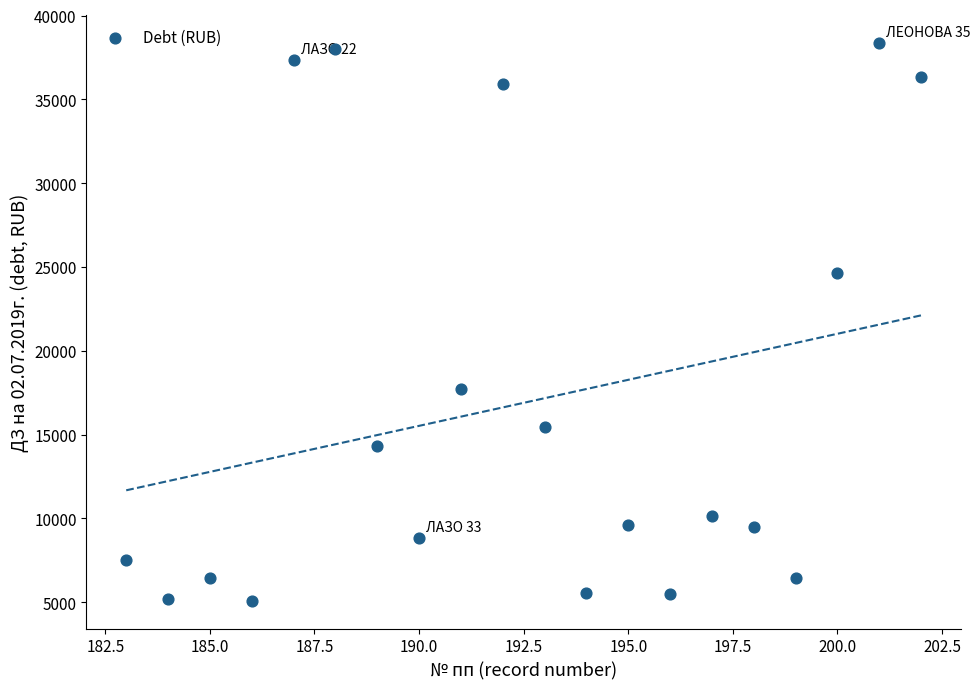

What Y value in the scatter plot is closest to 21713?

24662.0